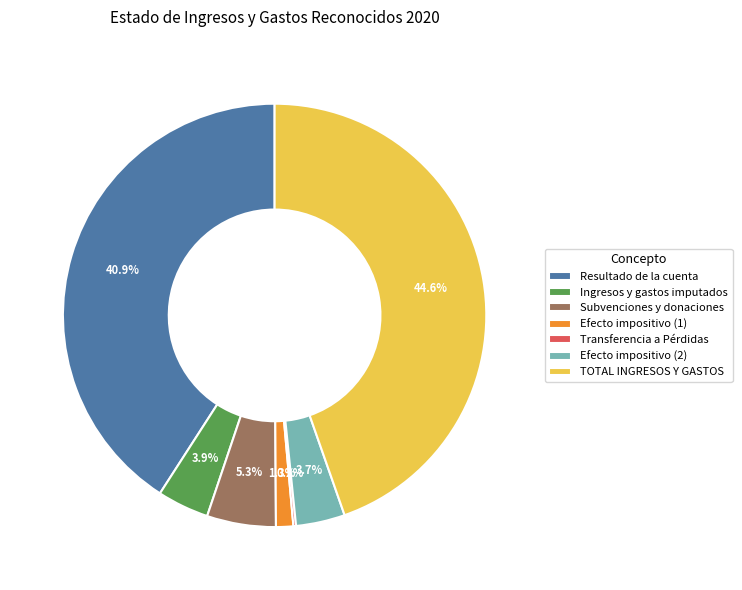

To the nearest percent, what is the difference between the largest and smallest slice percentages?

44%